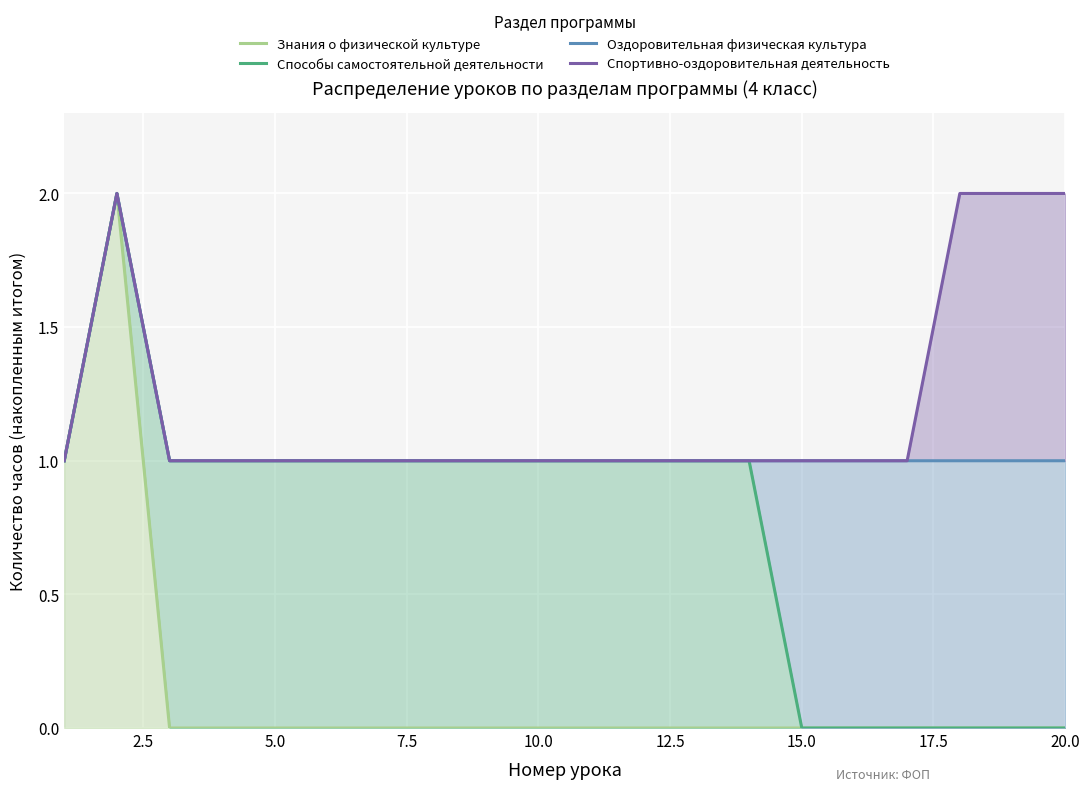

How many lines are shown in the chart?

4